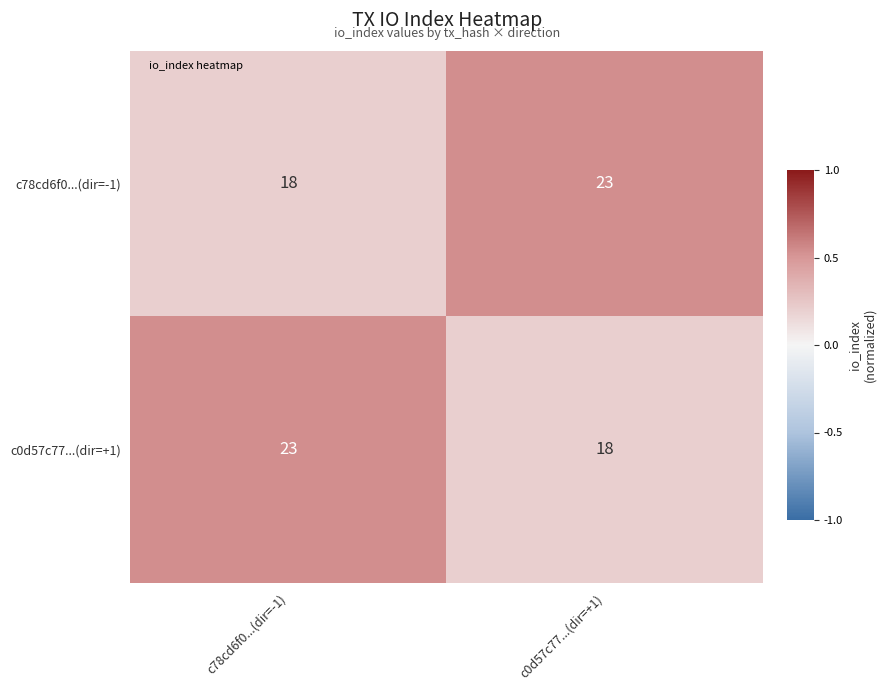

True or false: c78cd6f0...(dir=-1) has a value of 18 at c78cd6f0...(dir=-1).

True